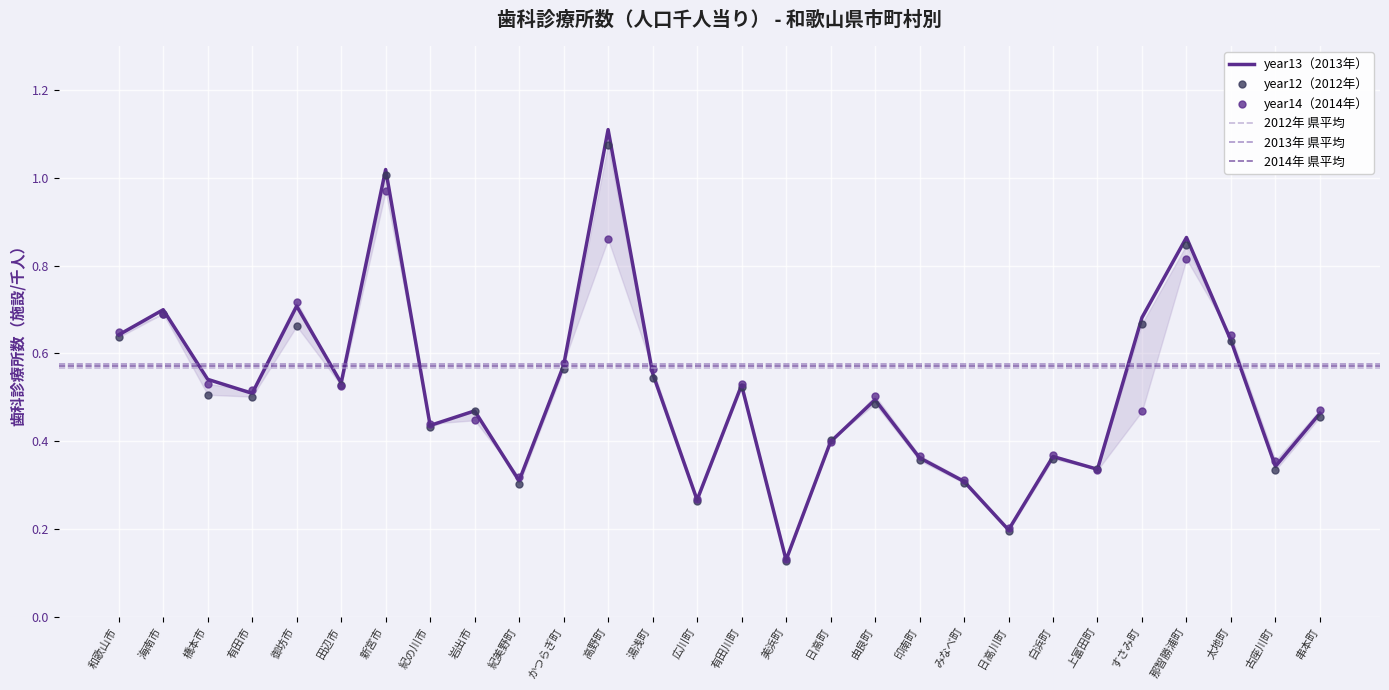

Where is the first local minimum for year12?

有田市